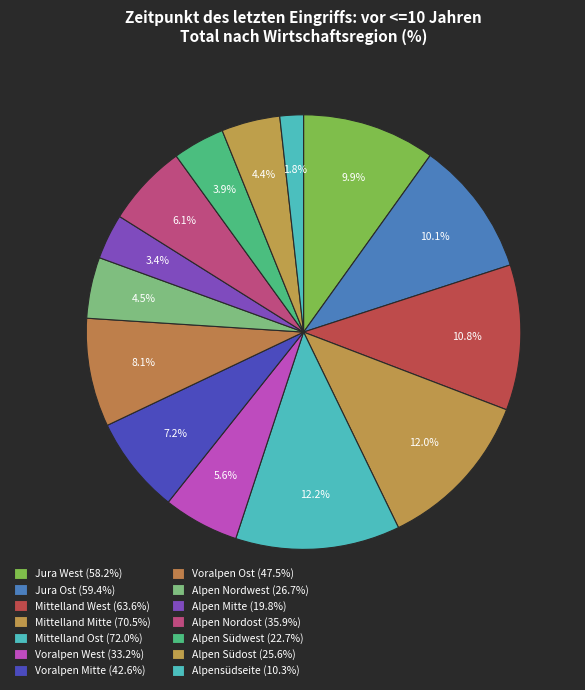

True or false: Alpen Südost accounts for 4% of the total.

True